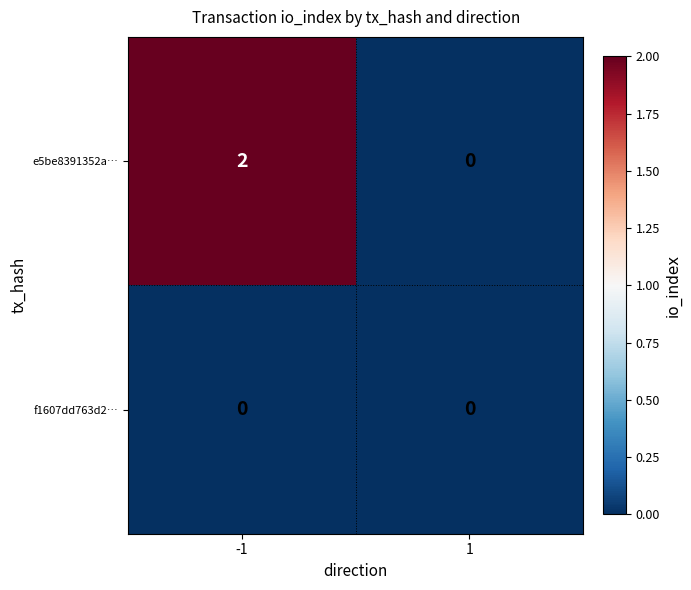

What is the maximum value shown in the chart?

2